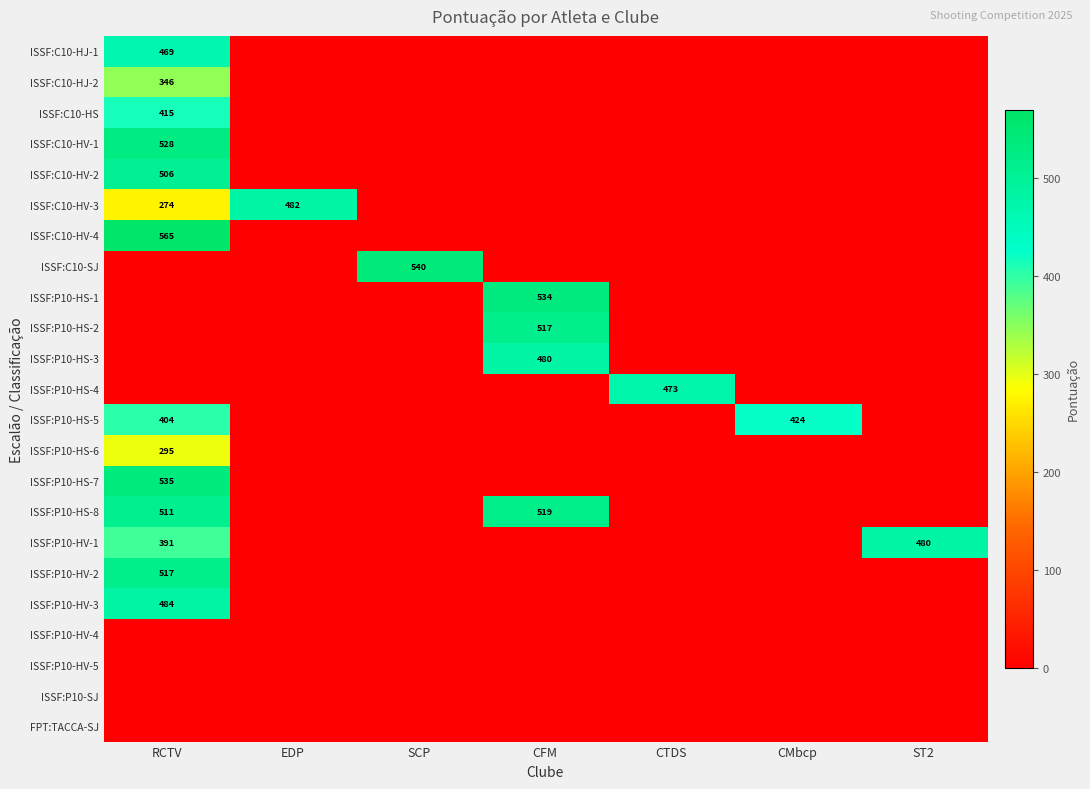

How many data points does each series have?

7